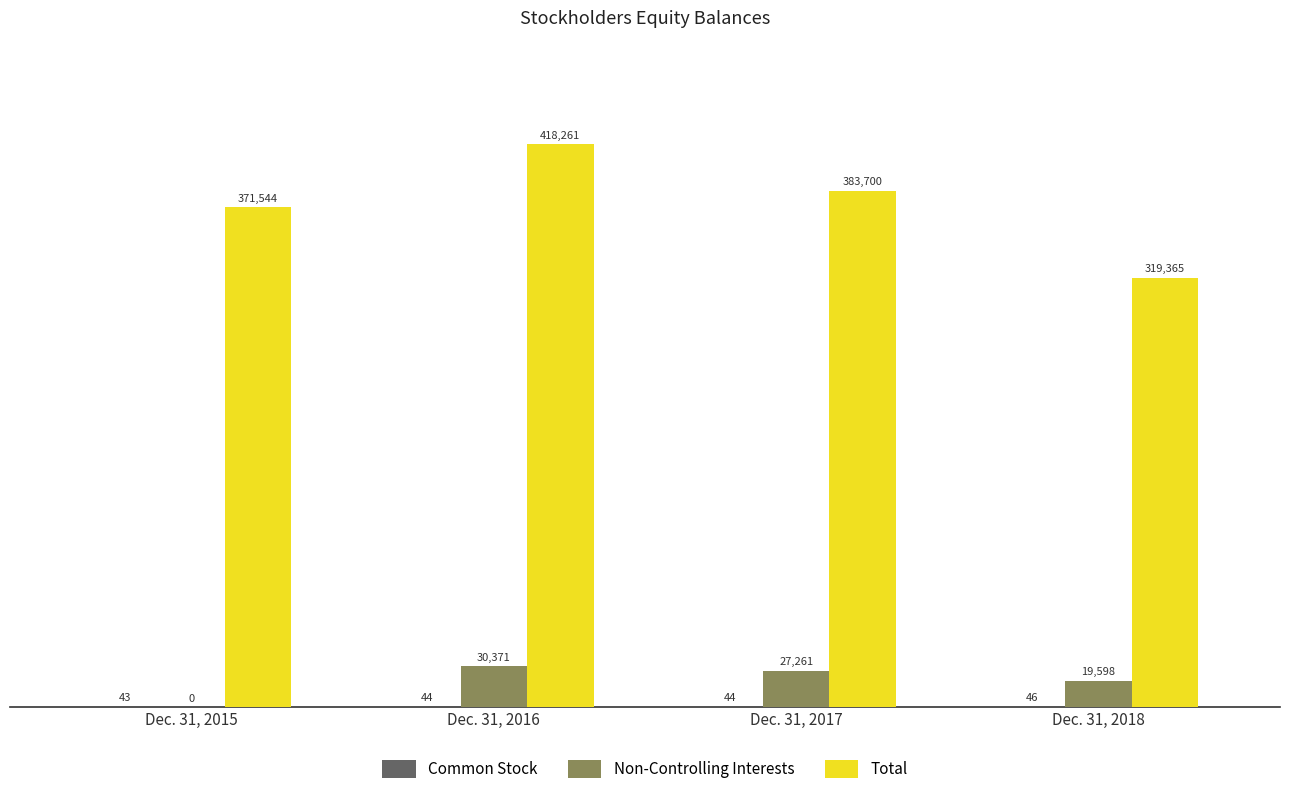

How many positive values does the Non-Controlling Interests series have?

3